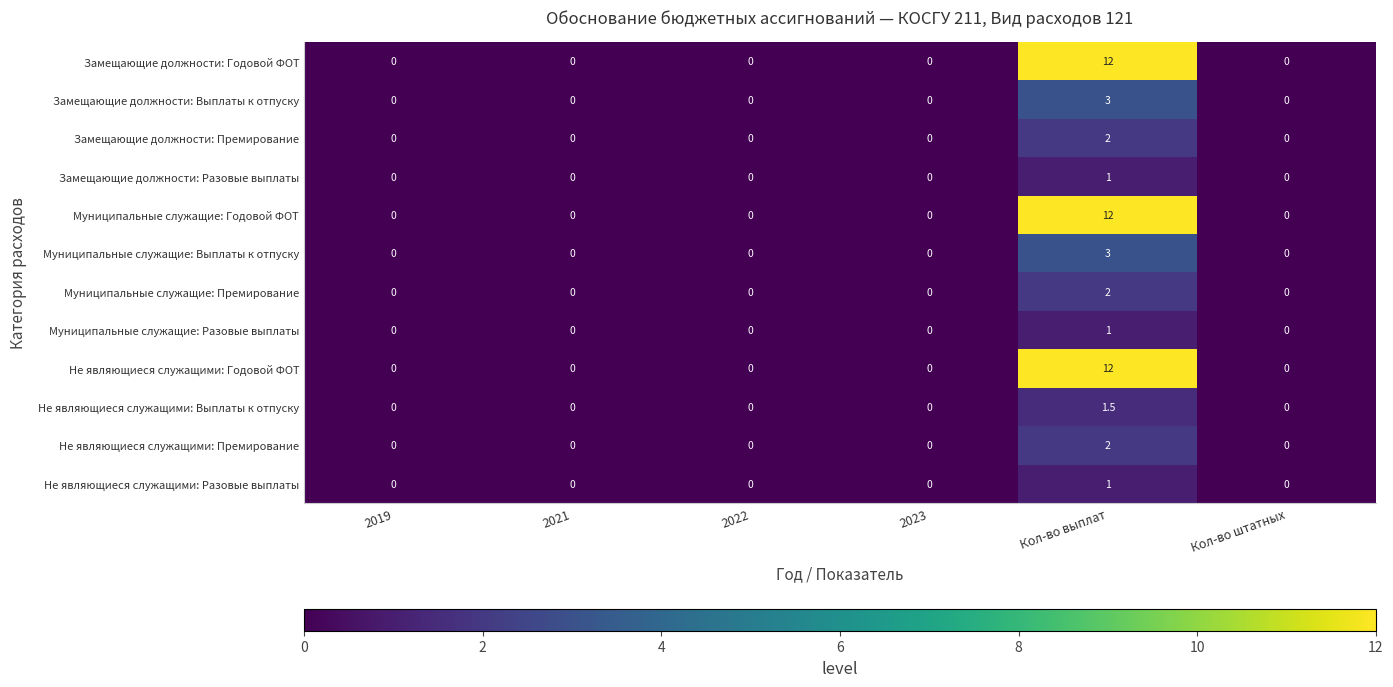

The value of Замещающие должности: Выплаты к отпуску at 2021 is -1.9. True or false?

False